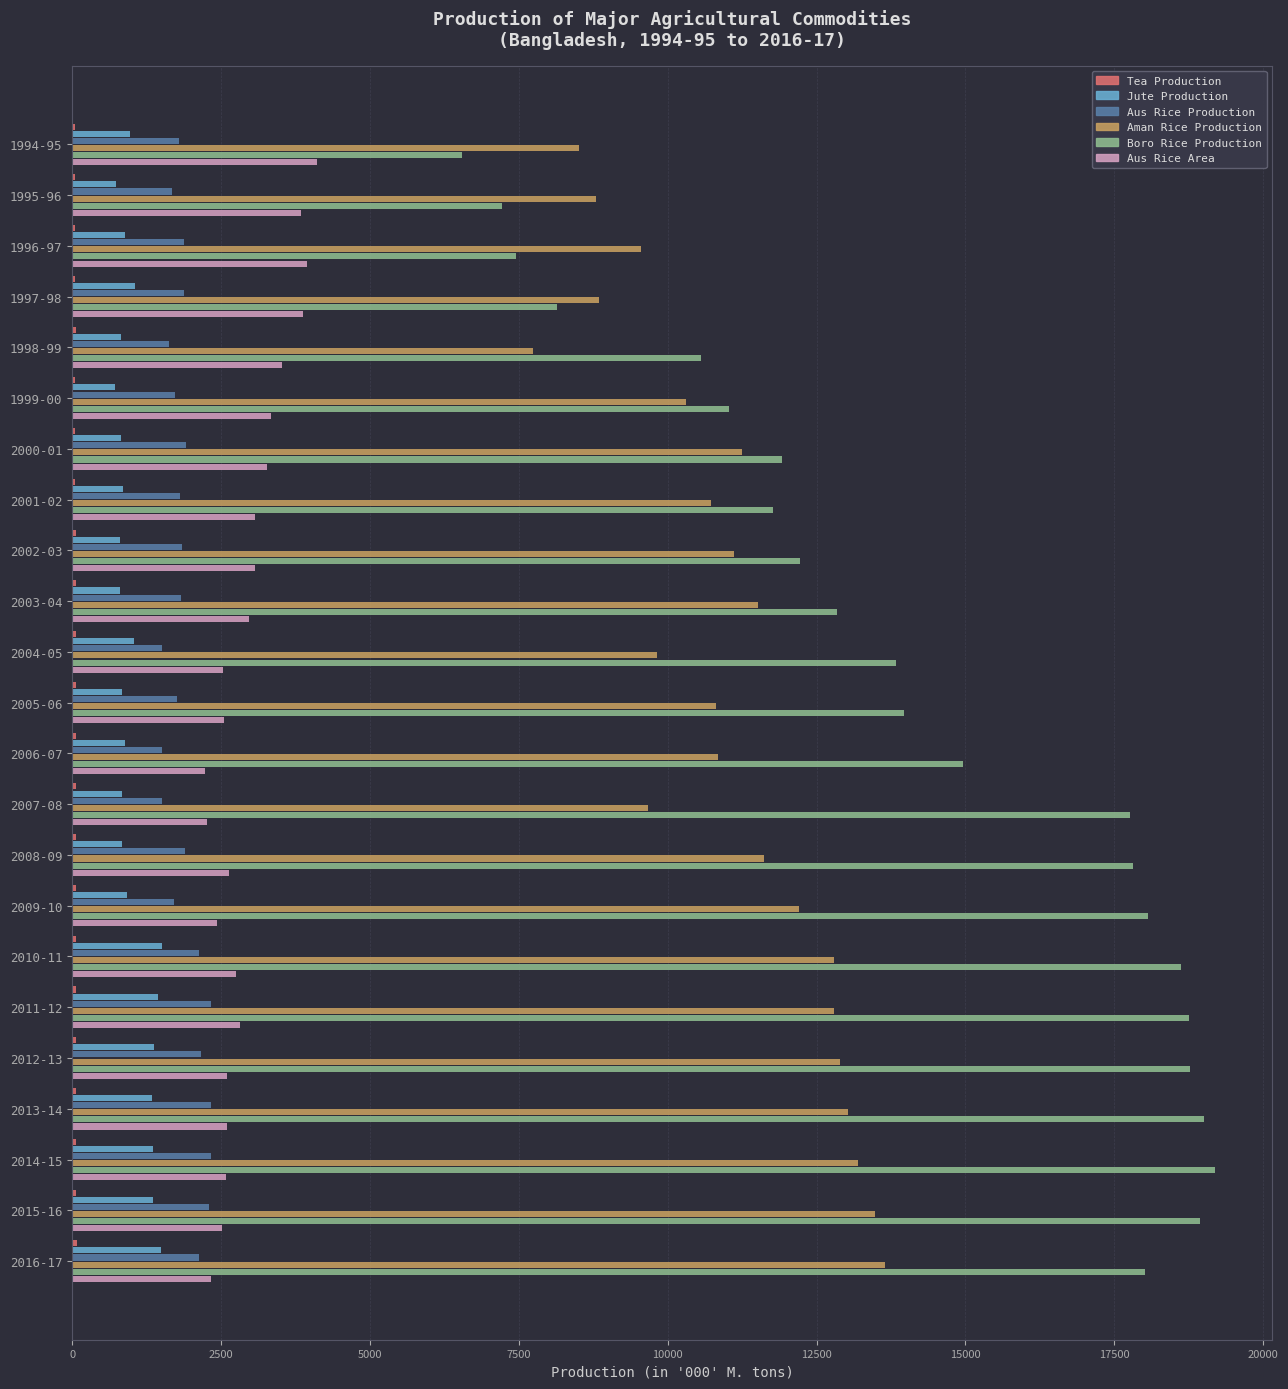

Is the value of Aus Rice Production at 2014-15 greater than the value of Aman Rice Production at 2014-15?

No